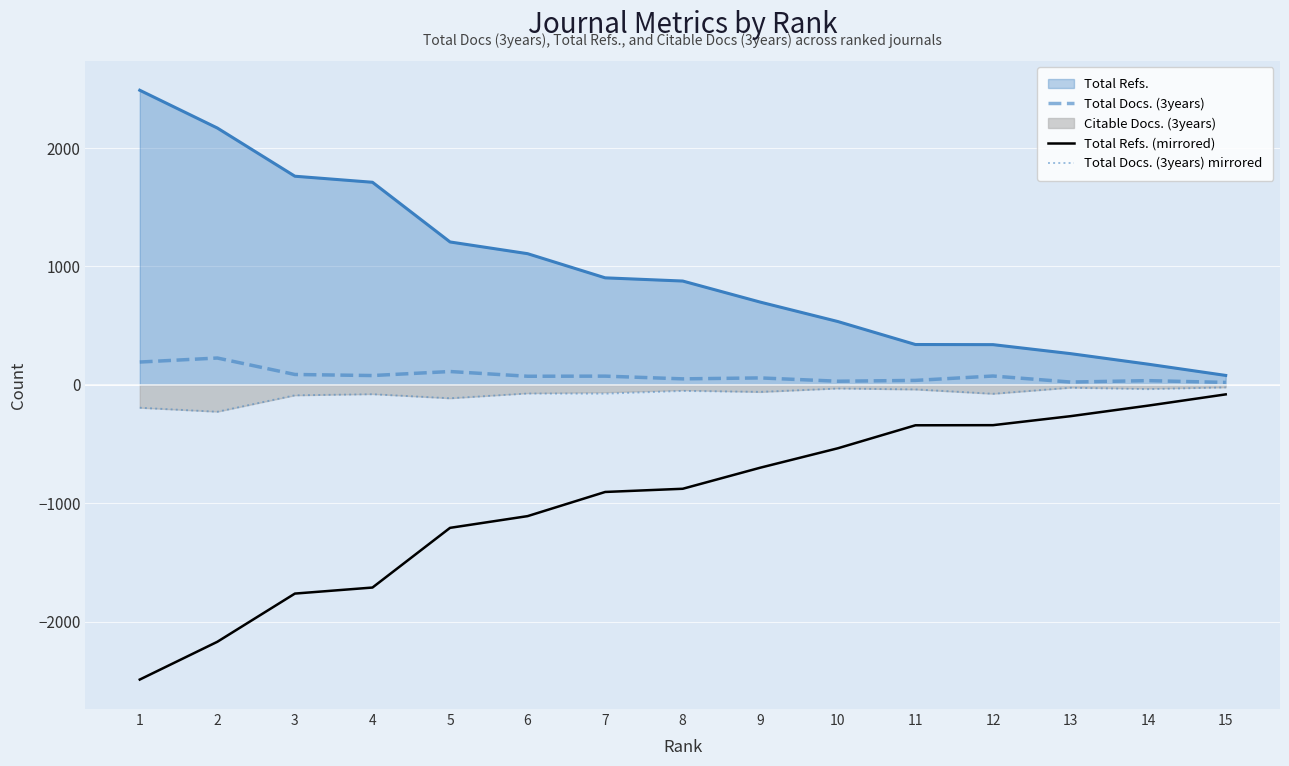

True or false: Total Refs. (mirrored) and Total Docs. (3years) cross at least once.

False